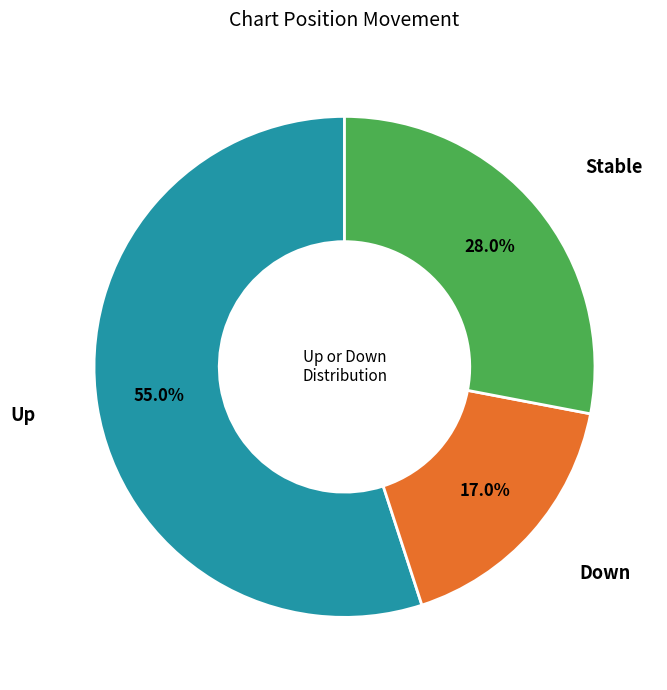

To the nearest percent, what is the average slice percentage?

33%